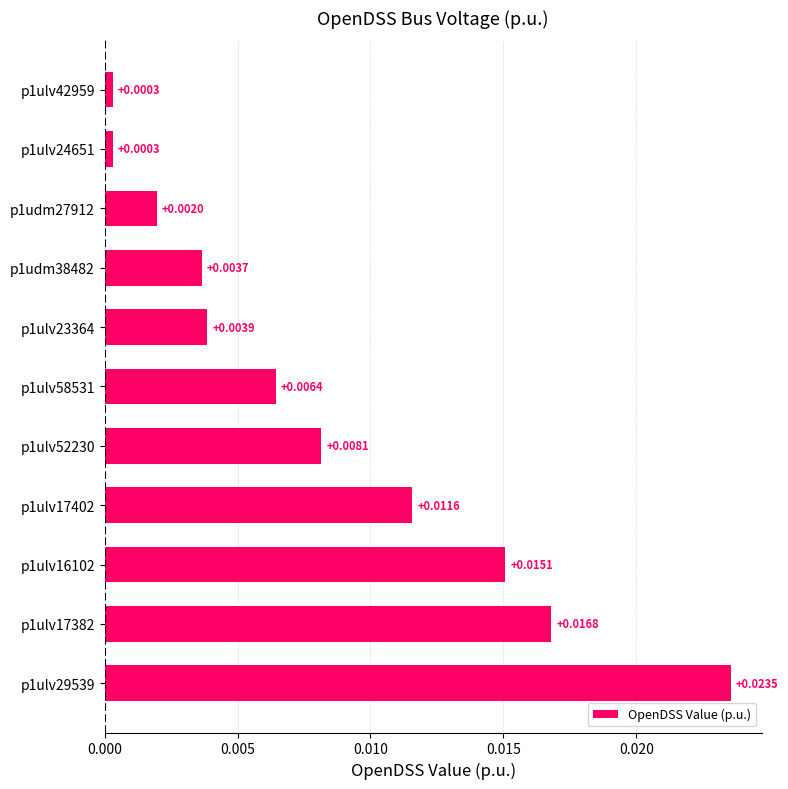

What is the sum of all values?

0.1